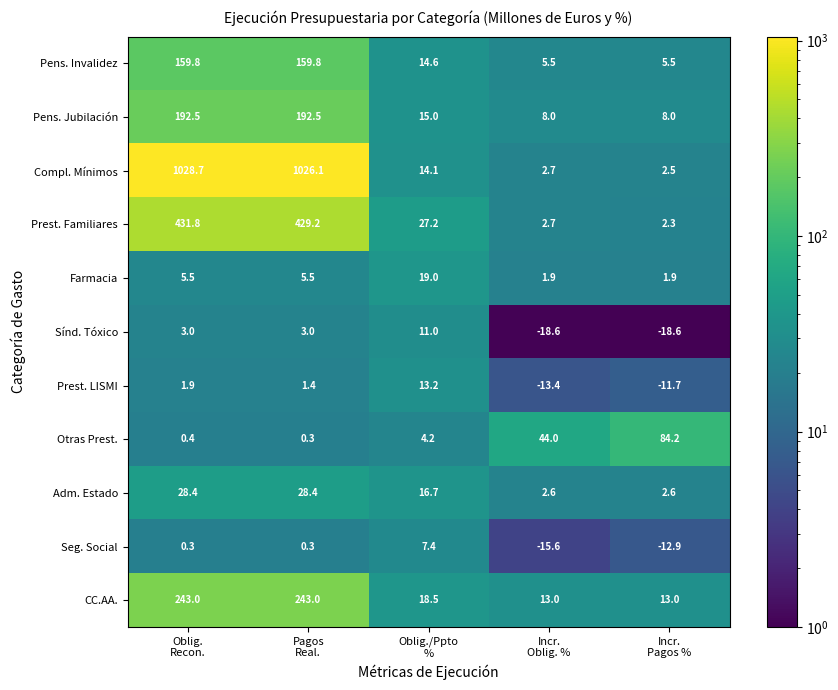

Which series has the largest range (max minus min)?

Compl. Mínimos